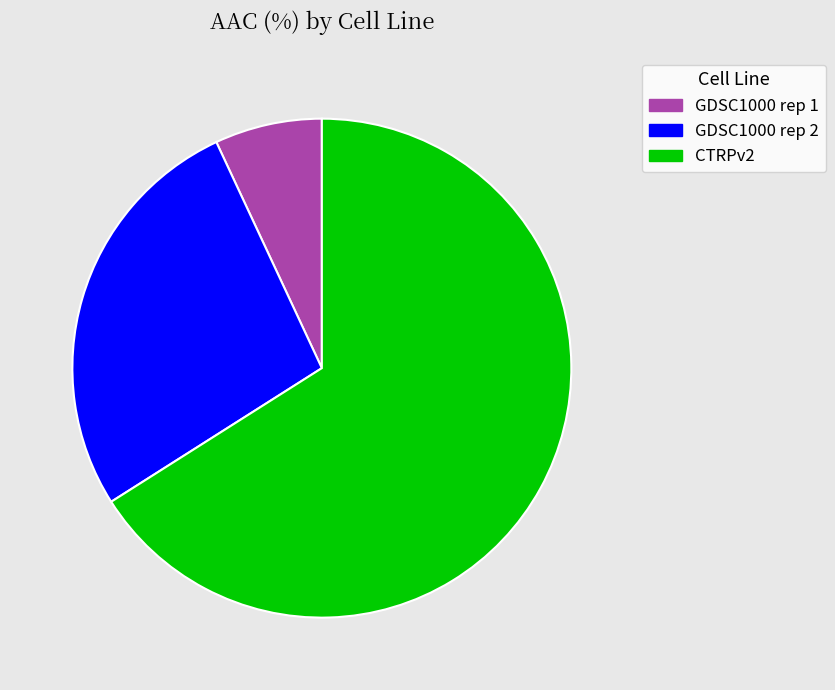

Is it true that GDSC1000 rep 1 is 19% of the pie?

False